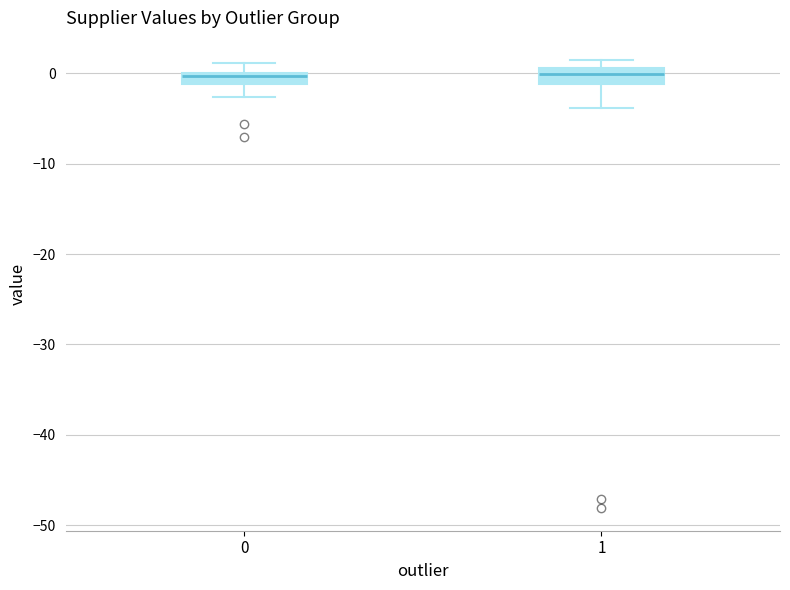

Where does the lower whisker of the box at x = 1 end on the y-axis? The values are not printed on the chart, so give them approximately, as read against the axis.

-4